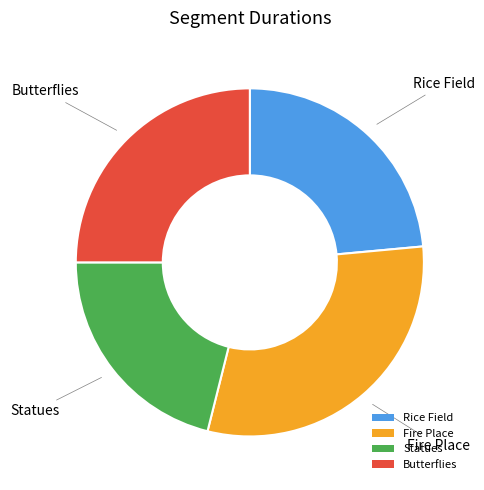

Rank the categories by value from highest to lowest.

Fire Place, Butterflies, Rice Field, Statues